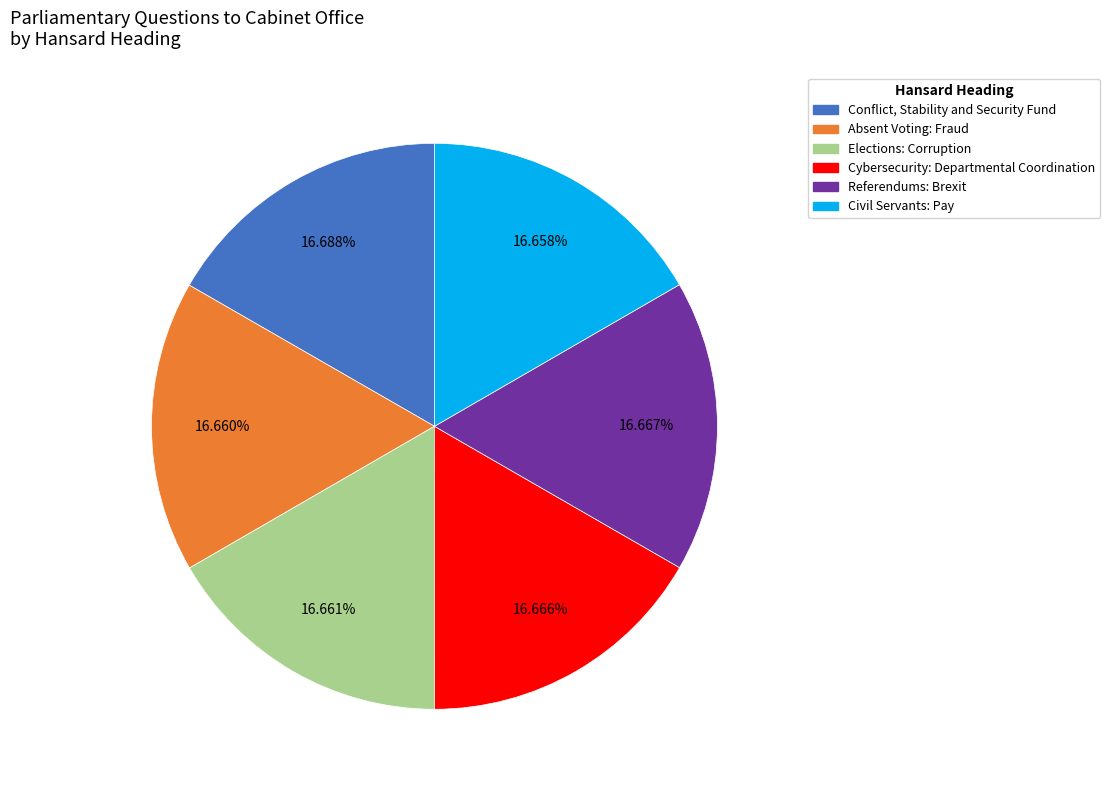

What is the ratio of the value at Referendums: Brexit to the value at Elections: Corruption?

1.0